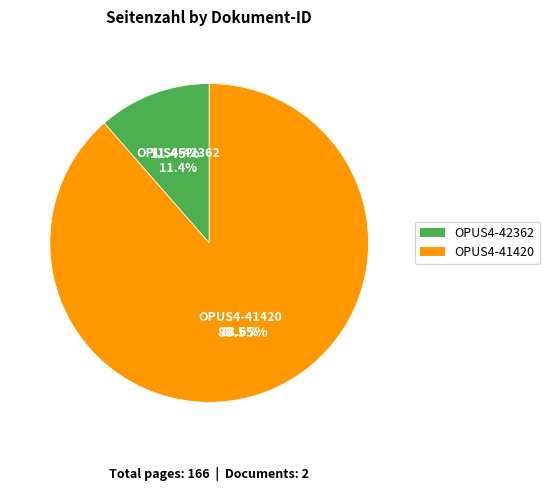

What portion of the pie excludes OPUS4-42362?

88.6%